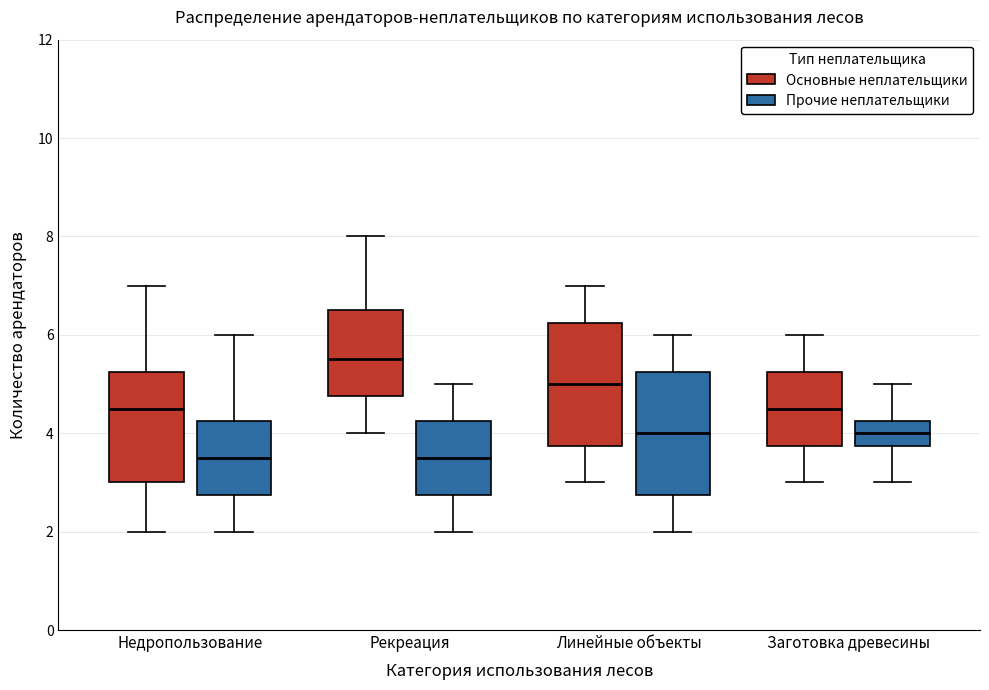

Reading left to right, transcribe this box plot: for each box, give where its median line is, the range the box spans, and where its two whiskers end, as read against the y-axis. The values are not printed on the chart, so give them approximately, as read against the axis.

Недропользование (Основные неплательщики): median 4.6, box 3.0 to 5.2, whiskers 2.0 to 7.0
Недропользование (Прочие неплательщики): median 3.6, box 2.8 to 4.2, whiskers 2.0 to 6.0
Рекреация (Основные неплательщики): median 5.6, box 4.8 to 6.6, whiskers 4.0 to 8.0
Рекреация (Прочие неплательщики): median 3.6, box 2.8 to 4.2, whiskers 2.0 to 5.0
Линейные объекты (Основные неплательщики): median 5.0, box 3.8 to 6.2, whiskers 3.0 to 7.0
Линейные объекты (Прочие неплательщики): median 4.0, box 2.8 to 5.2, whiskers 2.0 to 6.0
Заготовка древесины (Основные неплательщики): median 4.6, box 3.8 to 5.2, whiskers 3.0 to 6.0
Заготовка древесины (Прочие неплательщики): median 4.0, box 3.8 to 4.2, whiskers 3.0 to 5.0